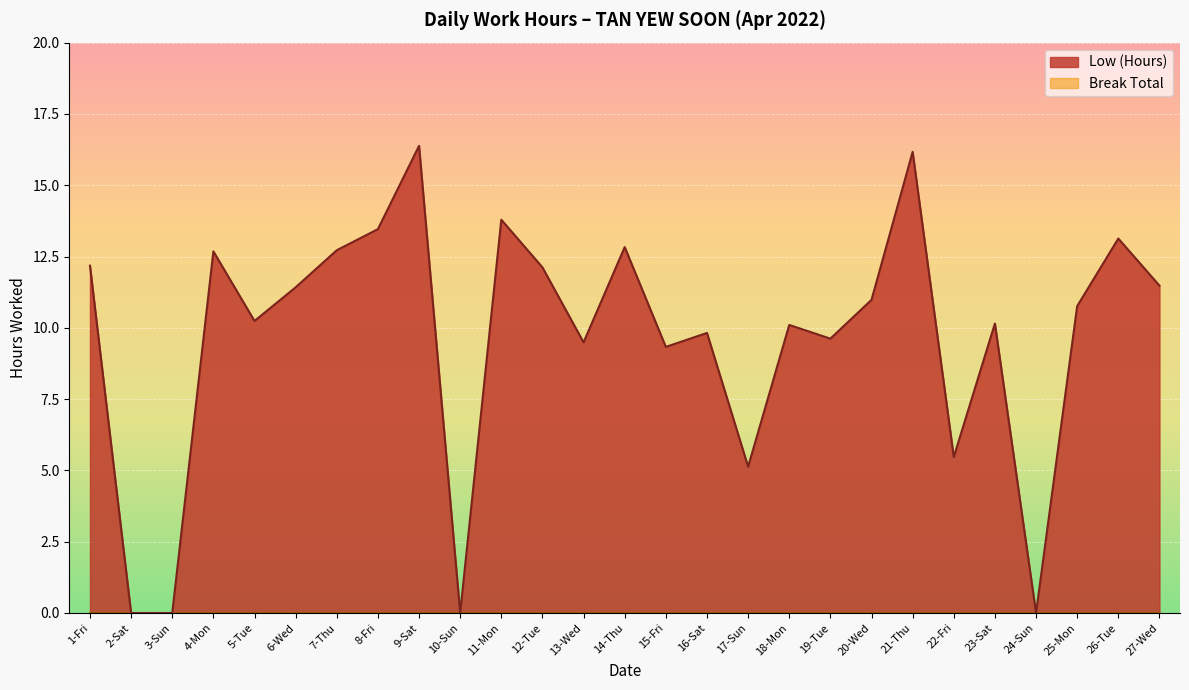

Reading left to right, extract all data points from this chart.

1-Fri=12.2	2-Sat=0.0	3-Sun=0.0	4-Mon=12.7	5-Tue=10.2	6-Wed=11.4	7-Thu=12.7	8-Fri=13.5	9-Sat=16.4	10-Sun=0.0	11-Mon=13.8	12-Tue=12.1	13-Wed=9.5	14-Thu=12.8	15-Fri=9.3	16-Sat=9.8	17-Sun=5.1	18-Mon=10.1	19-Tue=9.6	20-Wed=11.0	21-Thu=16.2	22-Fri=5.5	23-Sat=10.2	24-Sun=0.0	25-Mon=10.8	26-Tue=13.1	27-Wed=11.5